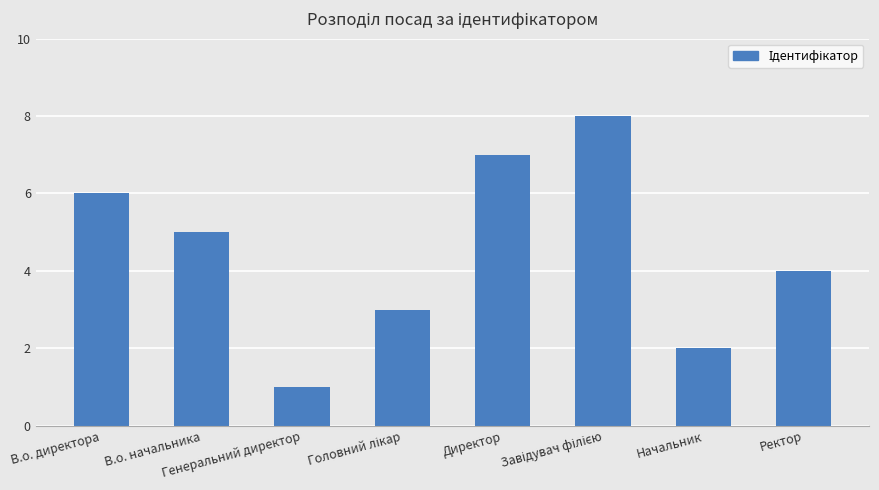

Reading left to right, what are all the values shown in this chart?

6	5	1	3	7	8	2	4